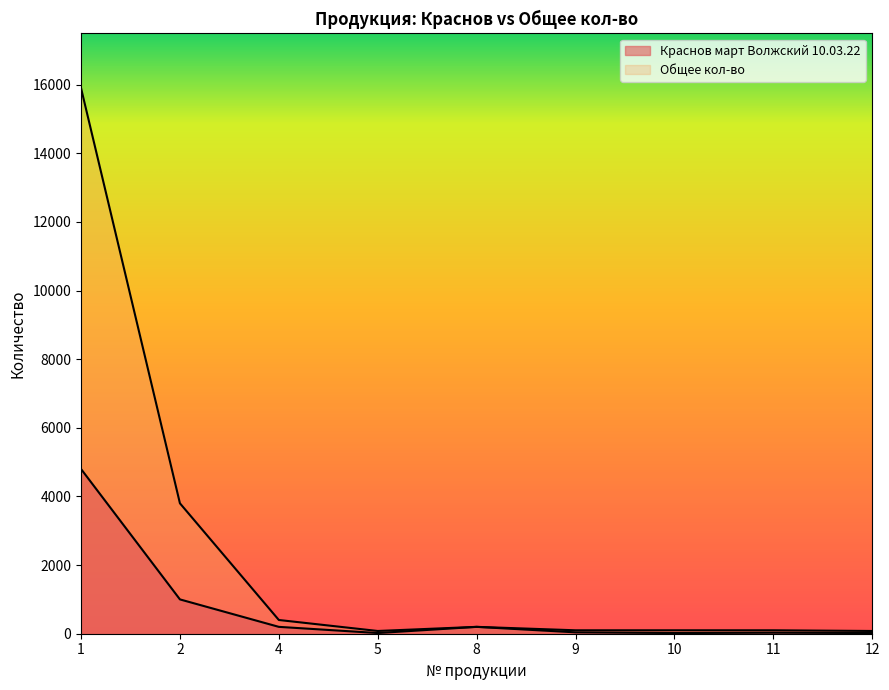

At how many categories does at least one series exceed 15693?

1